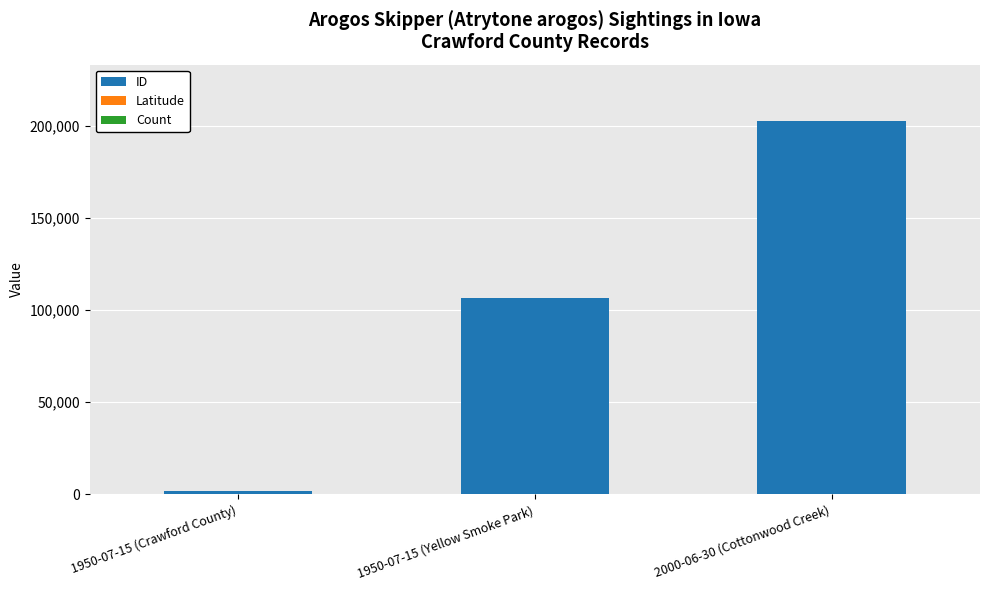

At which category is the sum across all series the highest?

2000-06-30 (Cottonwood Creek)